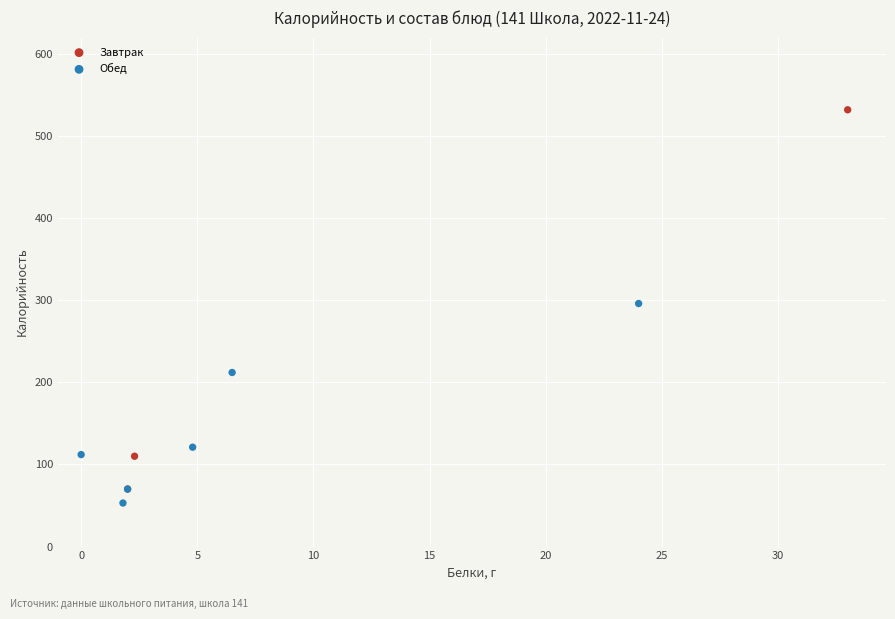

Which series reaches the maximum Y coordinate?

Завтрак